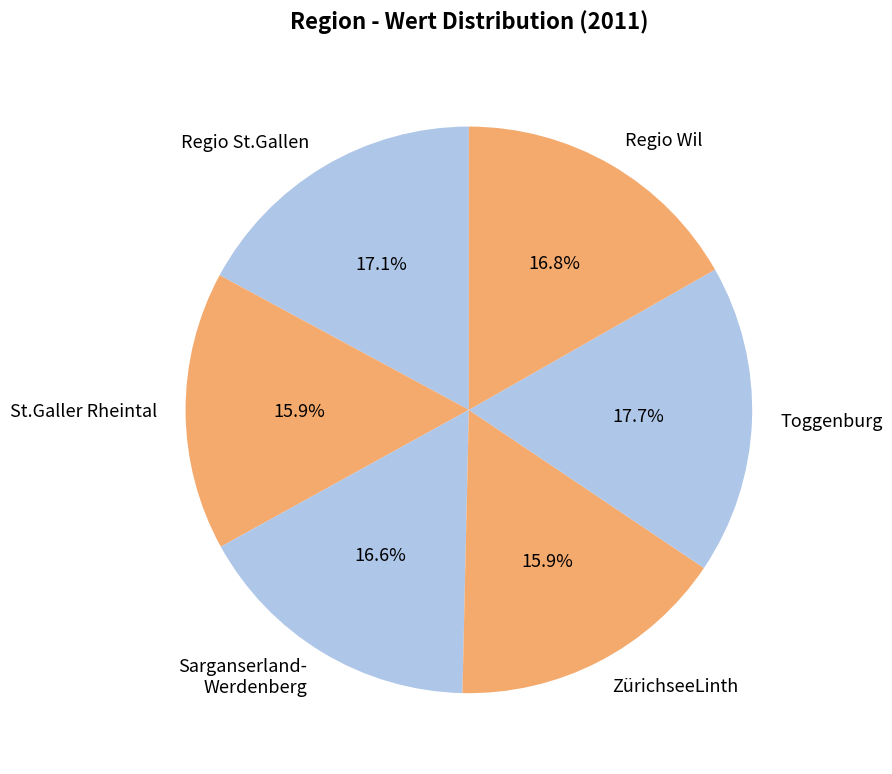

Is it true that St.Galler Rheintal is 28% of the pie?

False